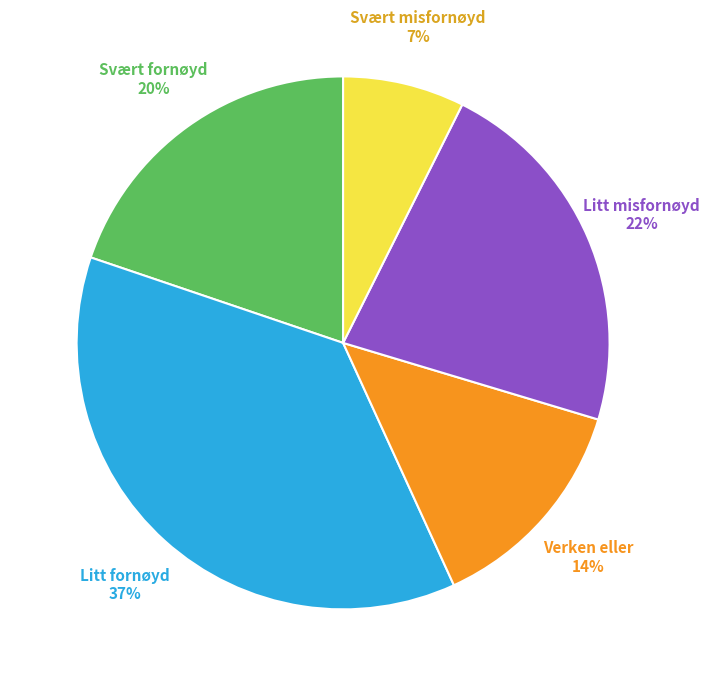

Is there a majority slice in this chart?

No